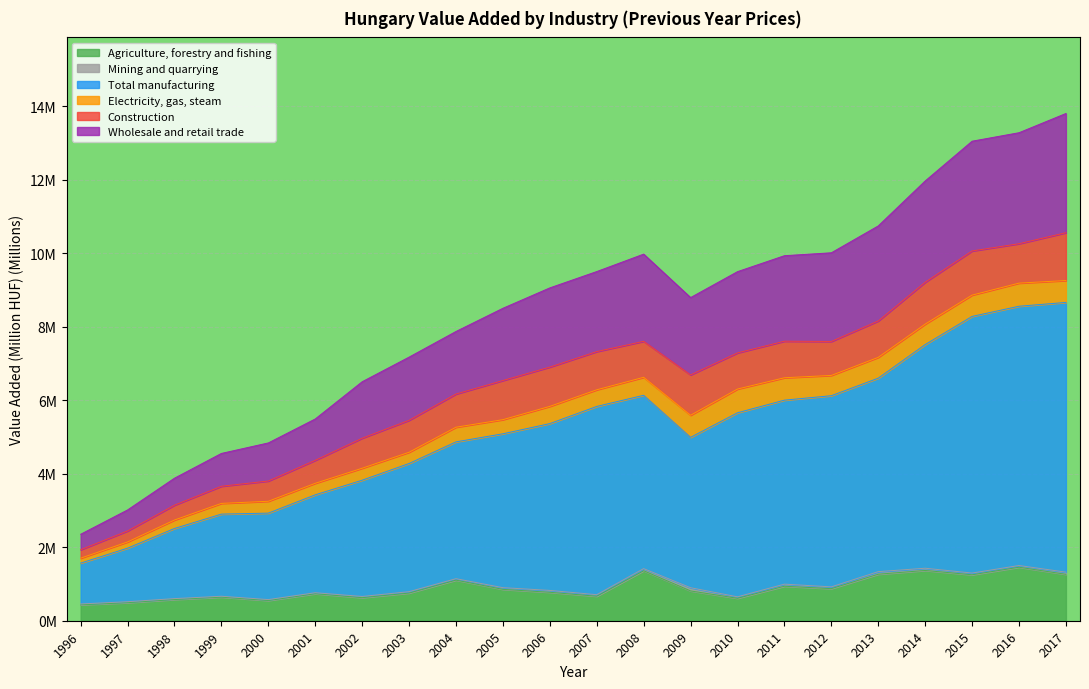

In Total manufacturing, how many points are higher than both neighbors (excluding endpoints)?

1